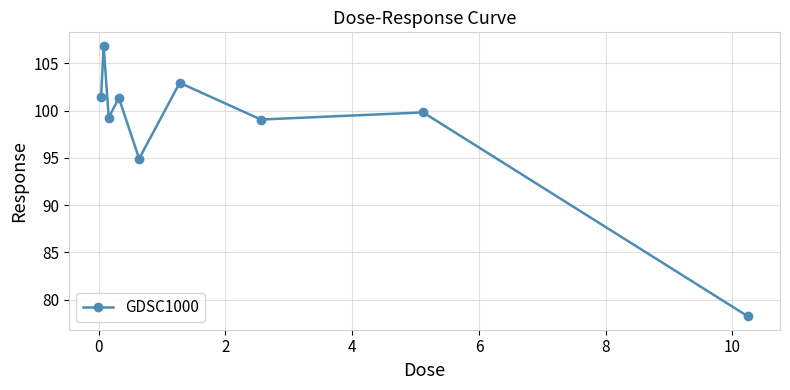

What is the average value?

98.2